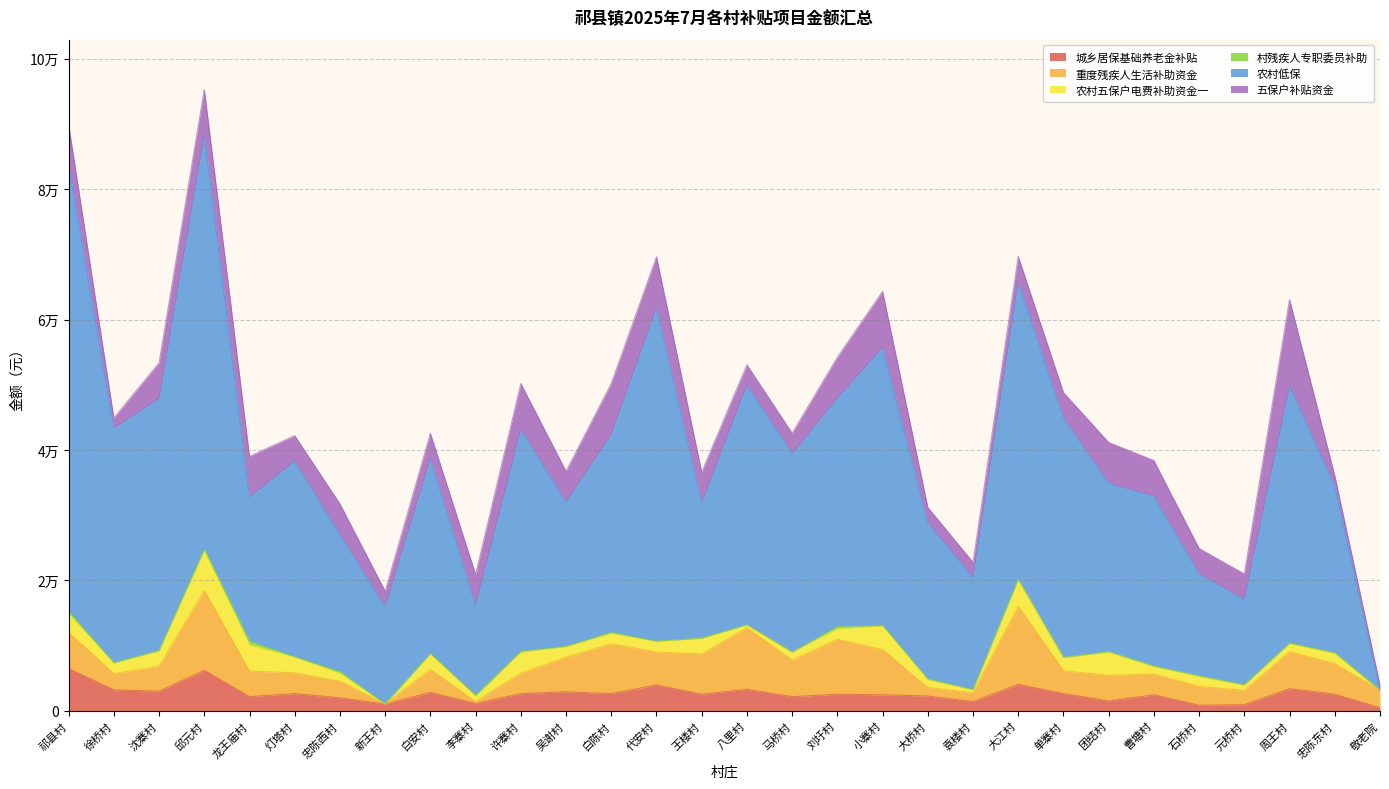

List the series in order of their peak value, lowest first.

村残疾人专职委员补助, 农村五保户电费补助资金一, 城乡居保基础养老金补贴, 重度残疾人生活补助资金, 五保户补贴资金, 农村低保